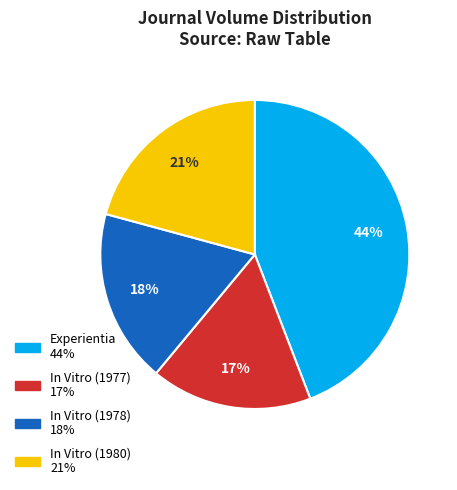

Is the sum of In Vitro (1980) and In Vitro (1977) greater than half?

No